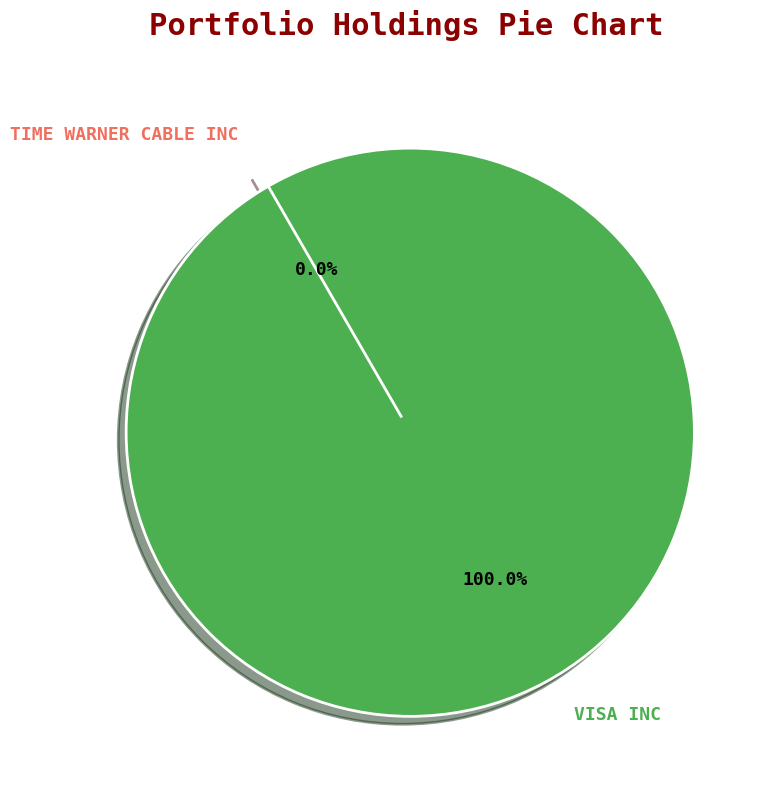

Which slice represents more than half of the pie?

VISA INC